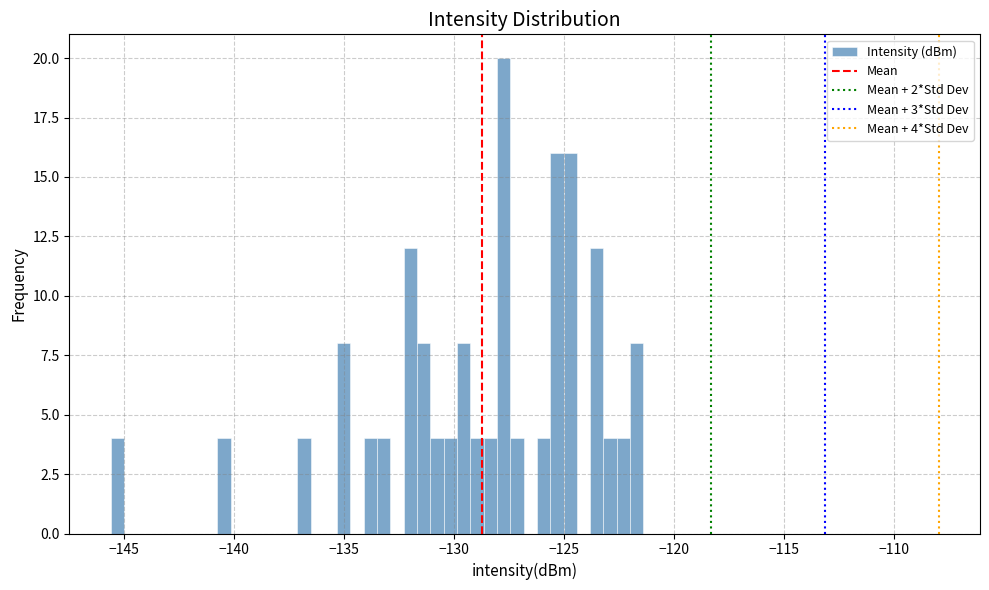

Around what value on the x-axis is the tallest bar? Give the approximate position of its centre, as read against the axis.

-128.0